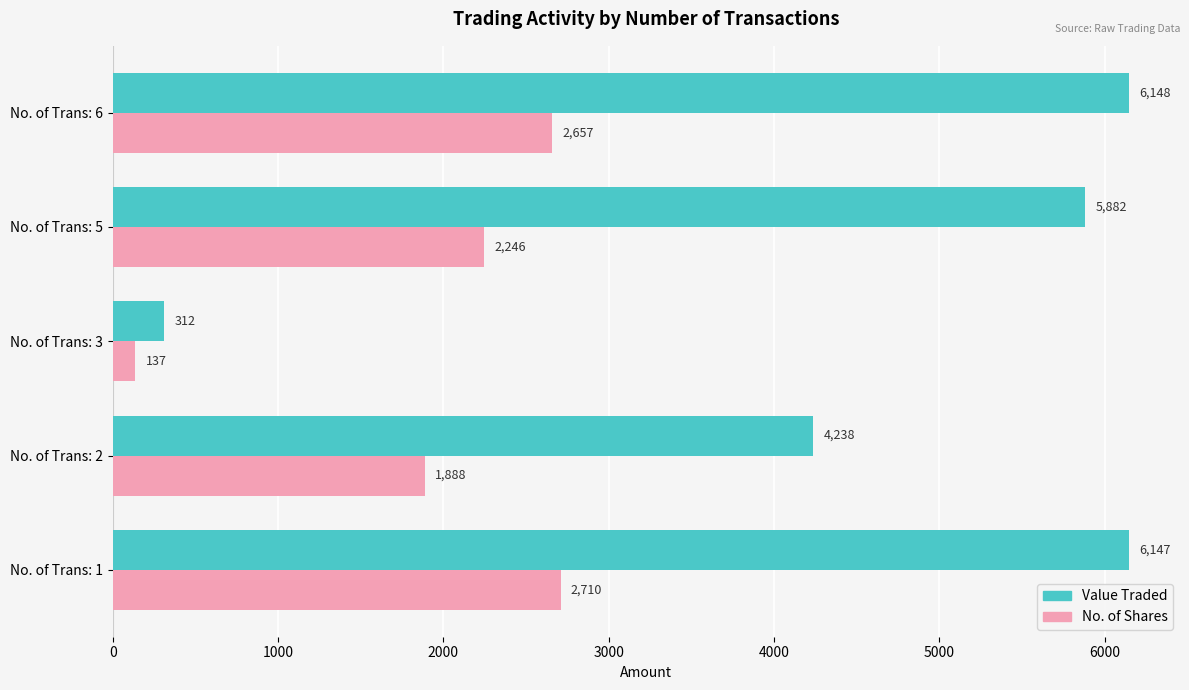

What is the difference between the maximum and minimum values in the Value Traded series?

5836